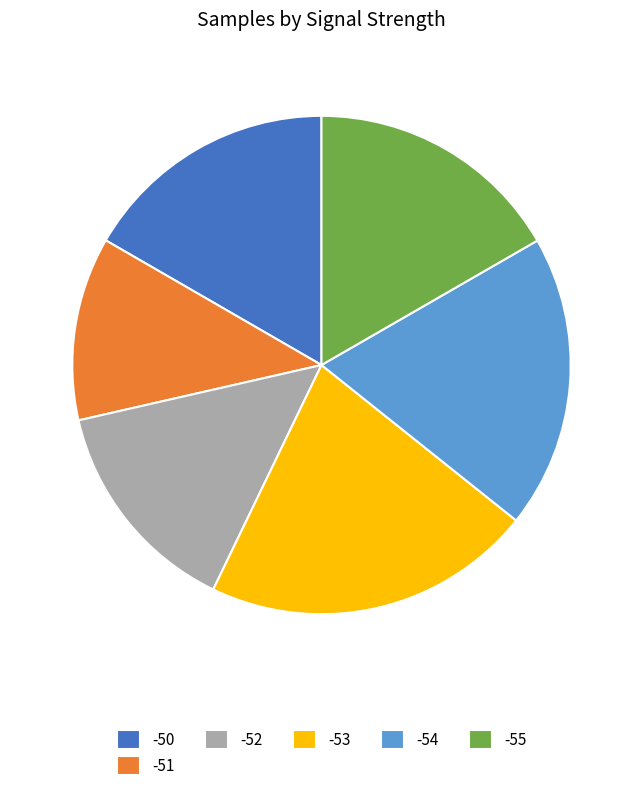

Does -52 account for over 50% of the chart?

No